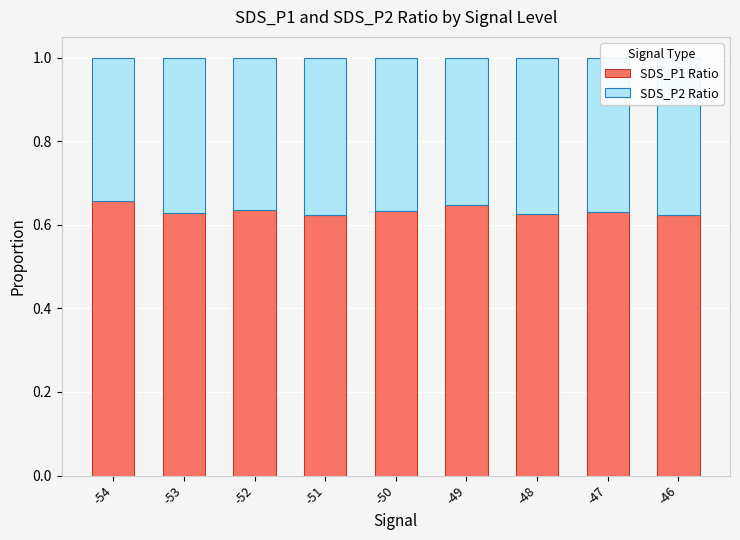

Count the SDS_P1 Ratio values in the range 0 to 1.

9